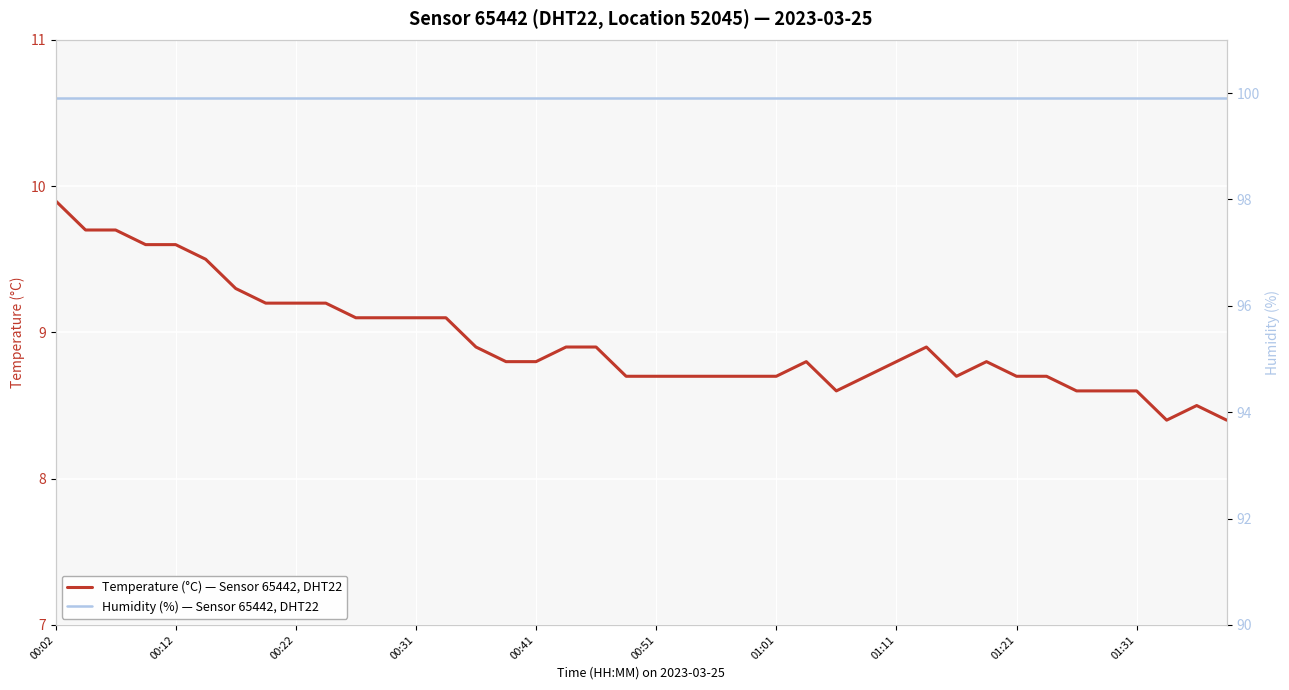

At which label is humidity closest to 99?

00:02